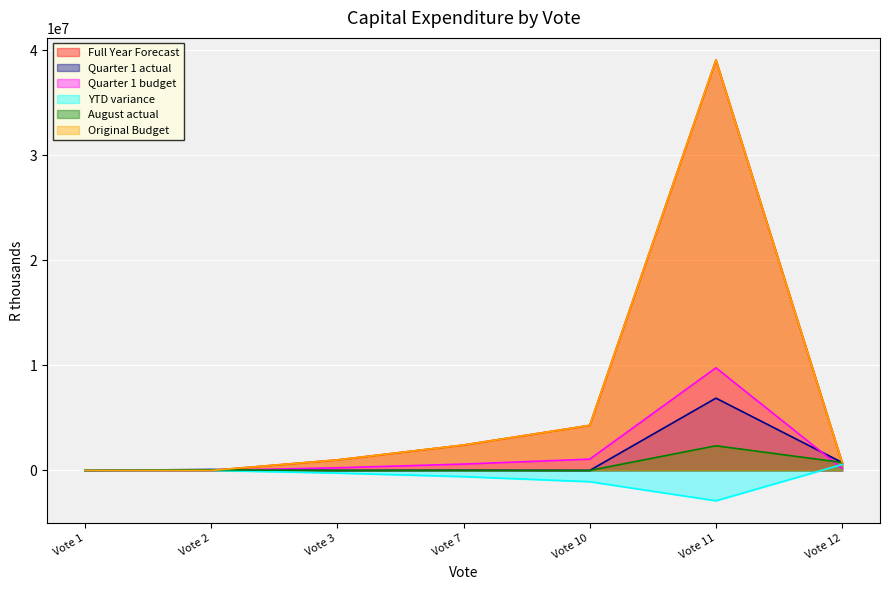

Does the chart display data point markers on the line(s)?

No